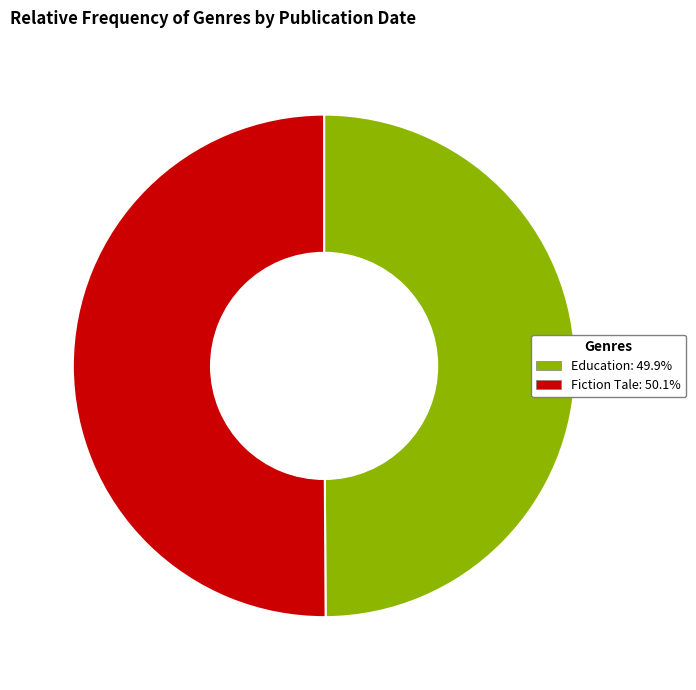

Is the sum of Education and Fiction Tale greater than half?

Yes